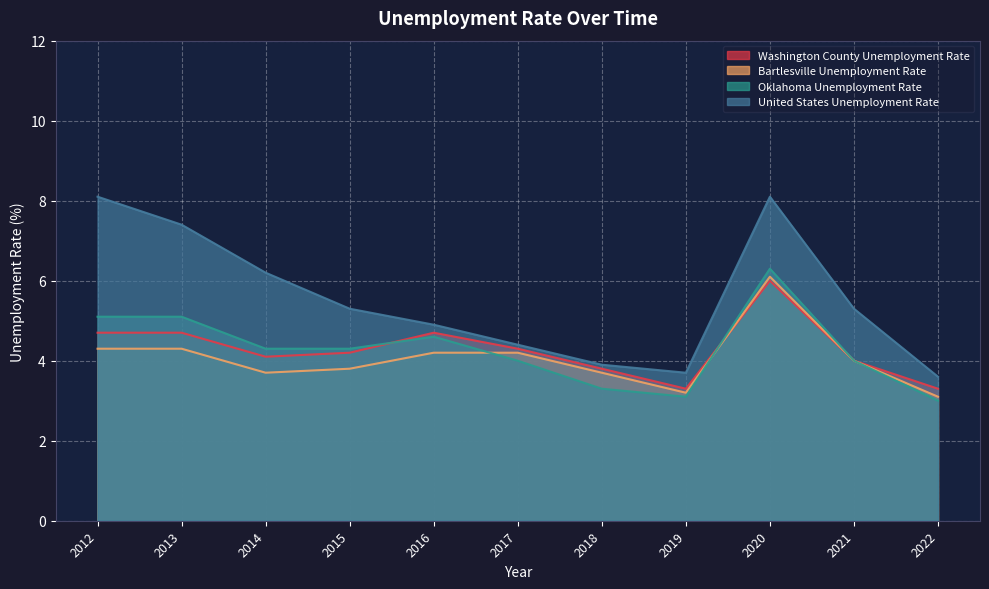

What is the smallest value displayed?

3.0